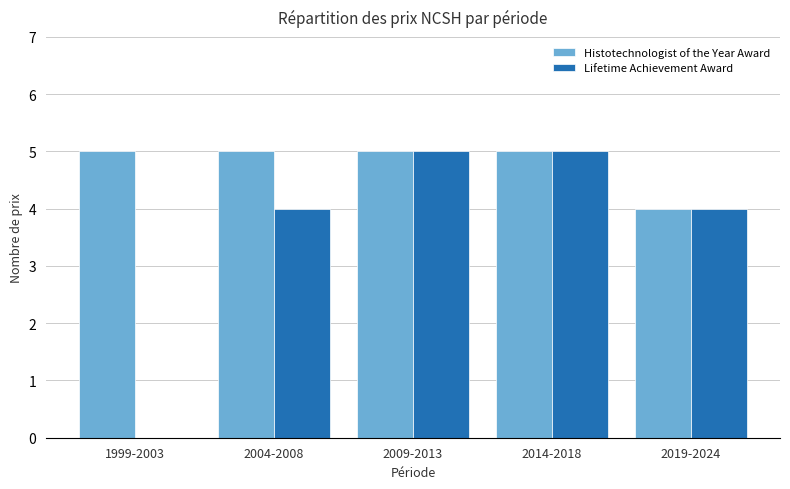

Is the value of Lifetime Achievement Award at 2019-2024 greater than the value of Histotechnologist of the Year Award at 2004-2008?

No